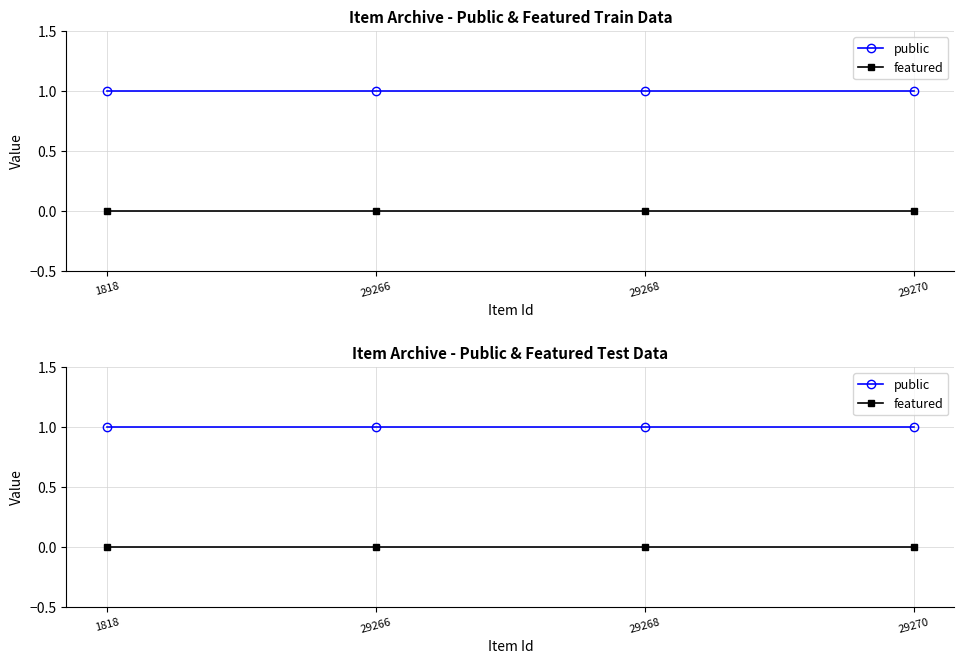

What is the value of the public point at the 3rd from the left?

1